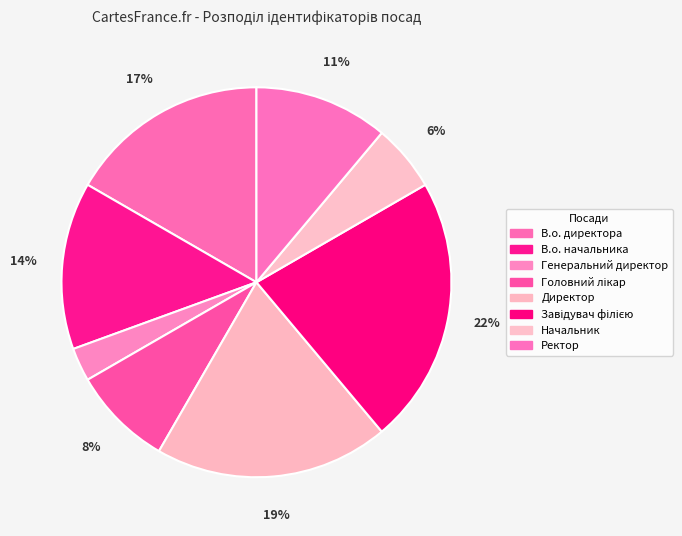

To the nearest percent, what portion does Директор represent?

19%